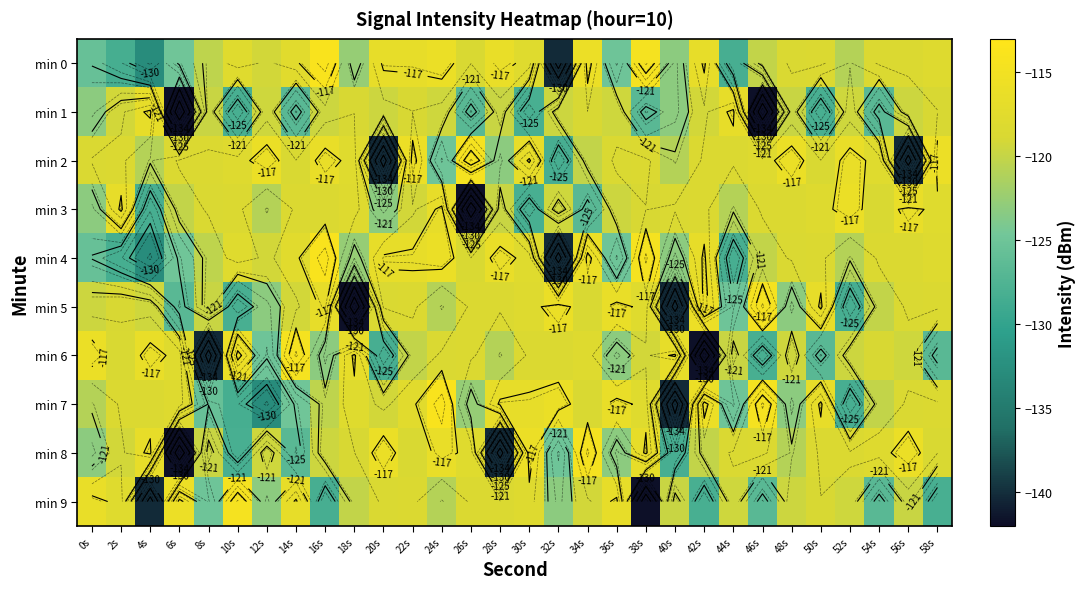

Which has a higher value, 16s or 14s?

16s